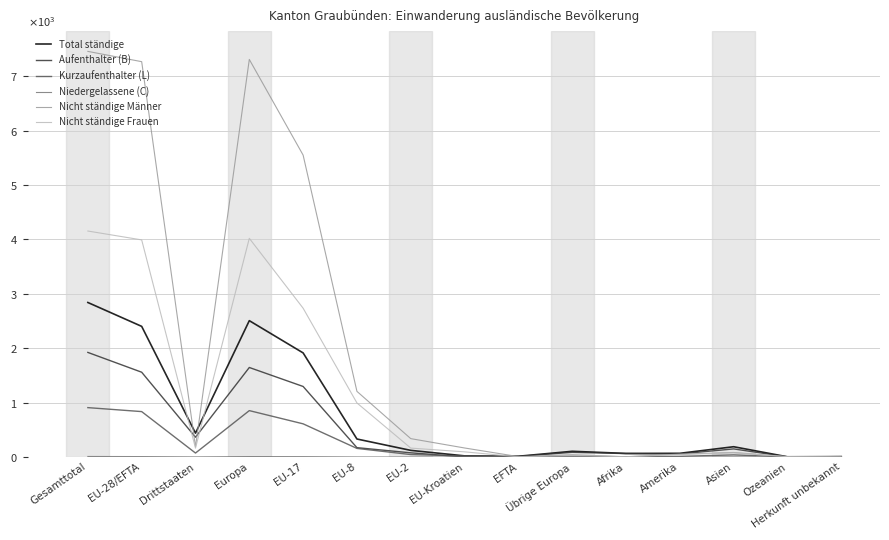

True or false: Total ständige and Niedergelassene (C) cross at least once.

False